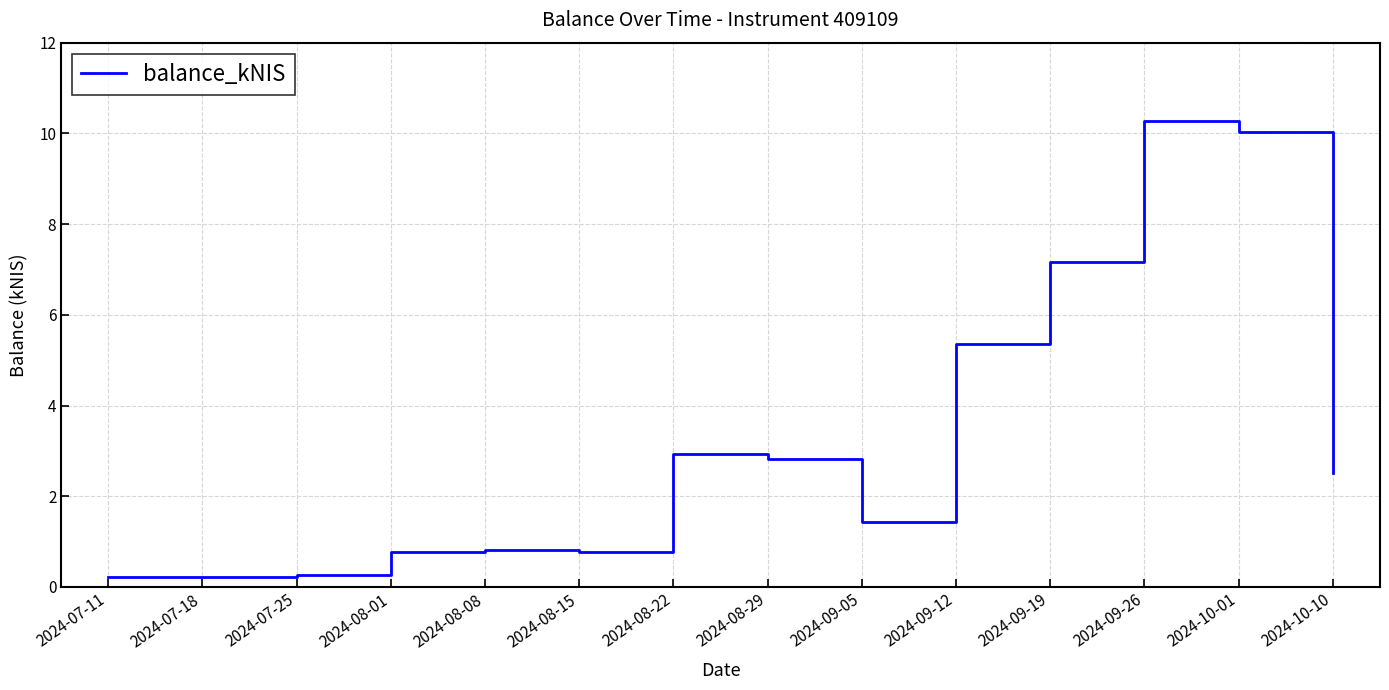

Is it true that the value at 2024-10-10 is 2.5?

True